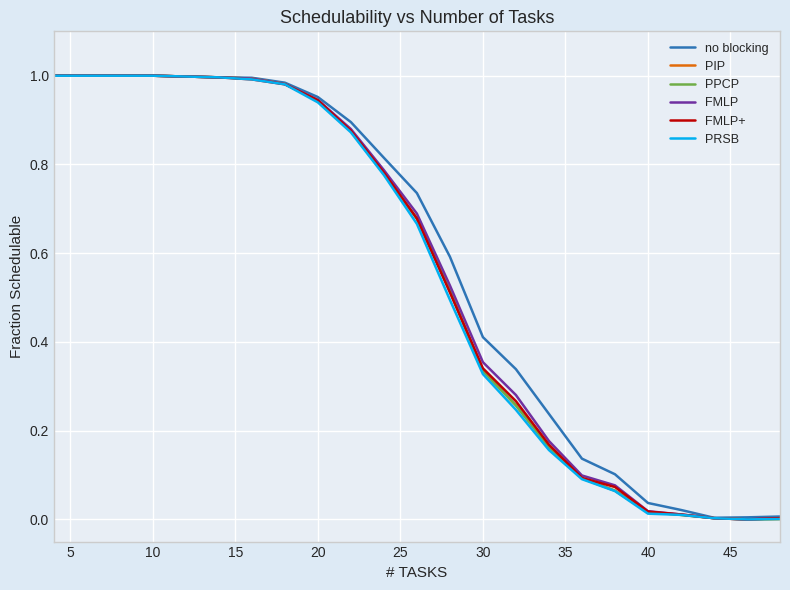

How many interior local valleys does the FMLP series have?

1